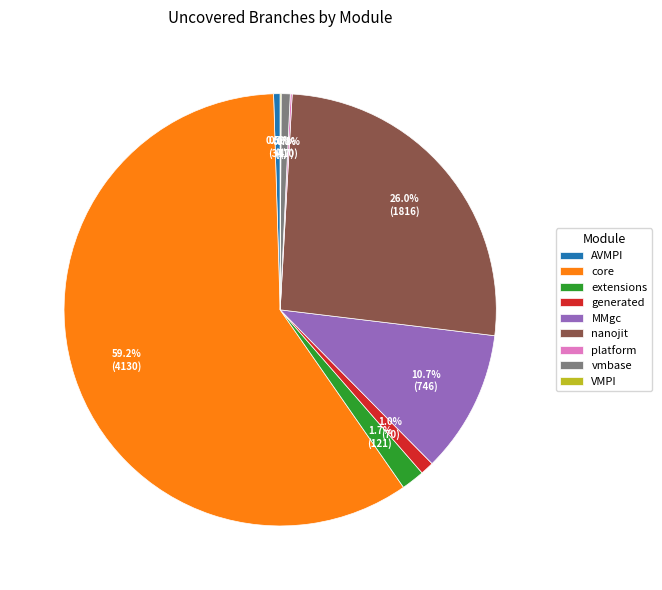

What percentage is the nanojit slice, to the nearest percent?

26%